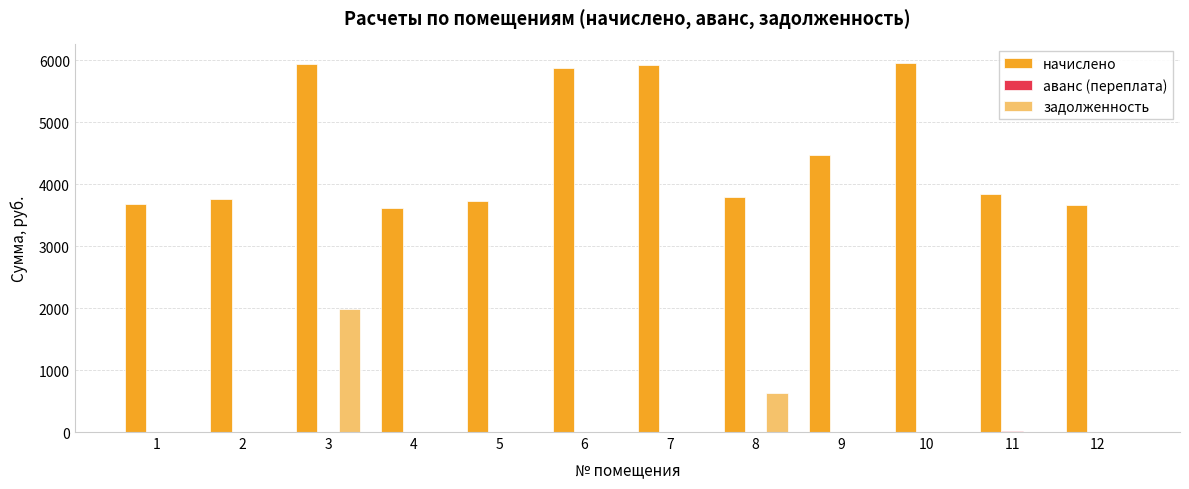

Where is начислено nearest to the value 4785?

9